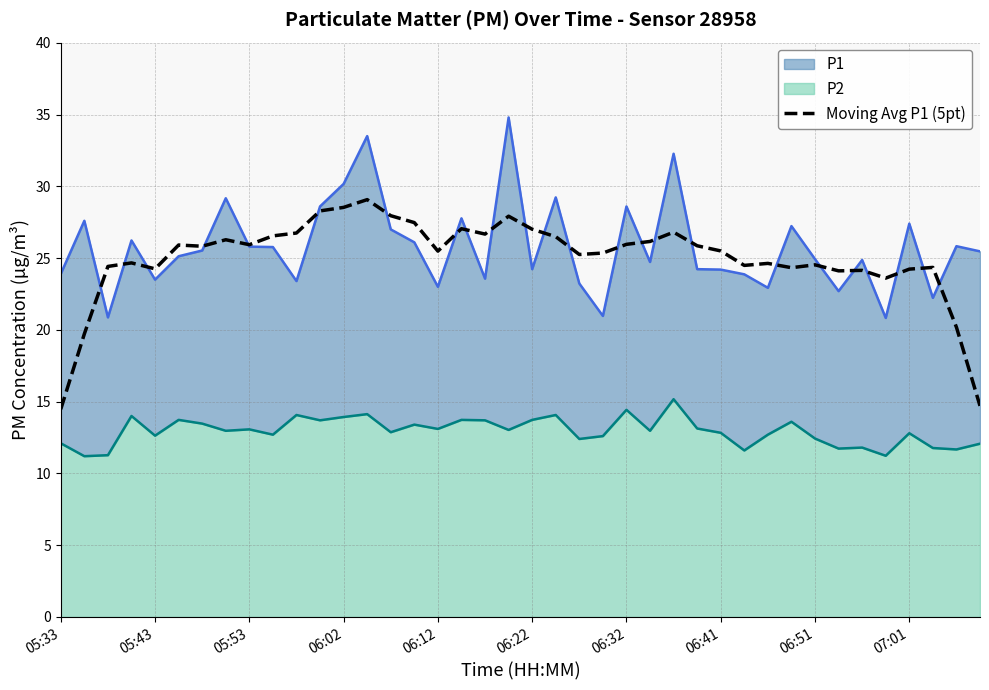

True or false: the data shows 12.3 at 18.

False